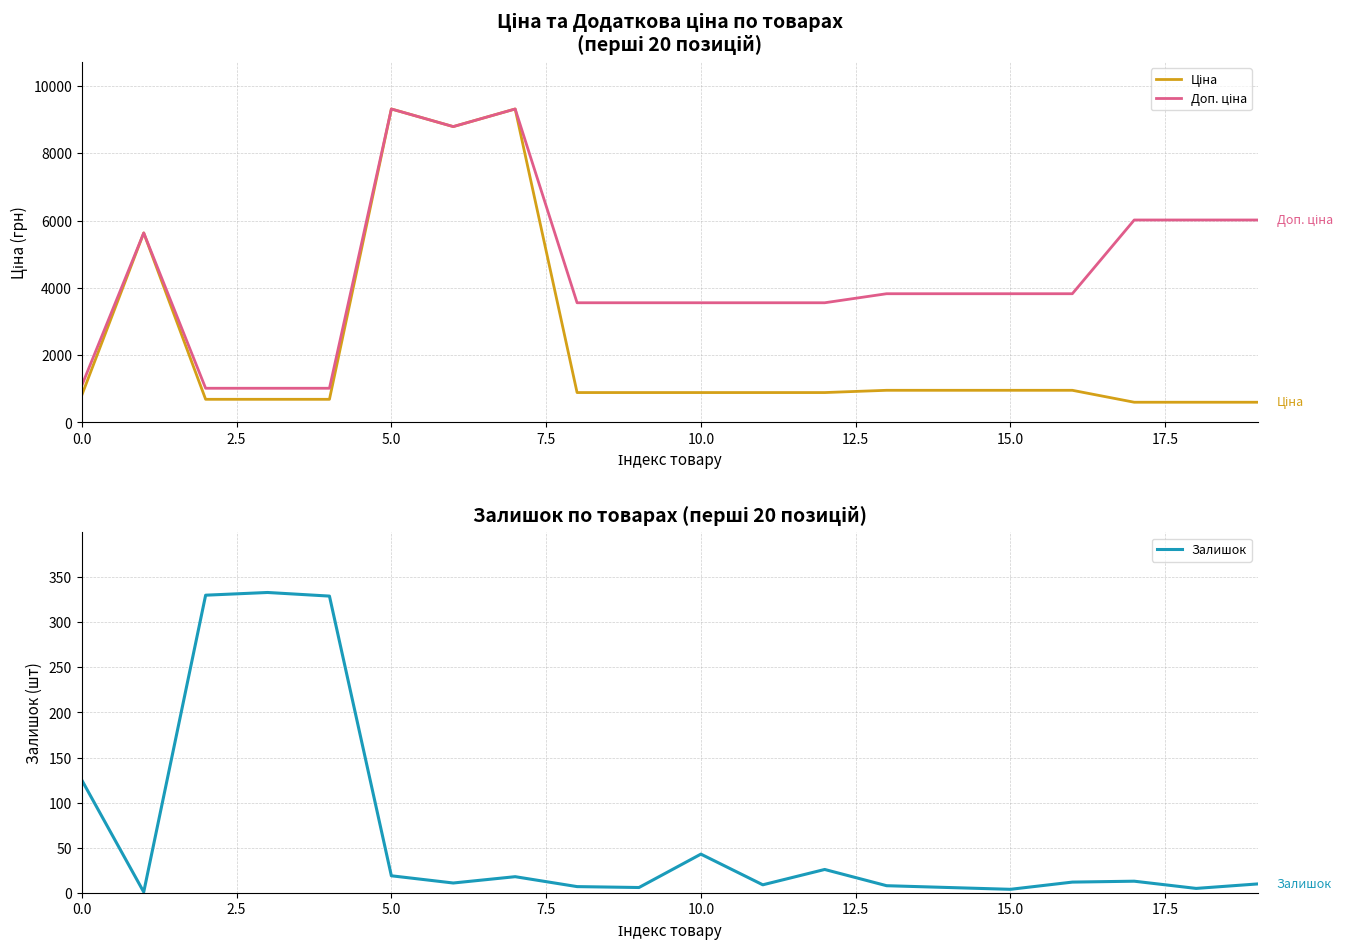

At 9, list the series in order from smallest to largest.

Залишок, Ціна, Доп. ціна